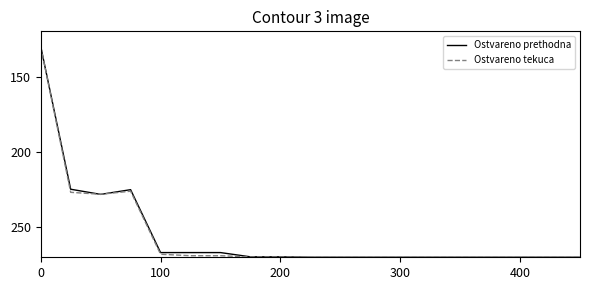

What are all the series names shown in the legend?

Ostvareno prethodna, Ostvareno tekuca